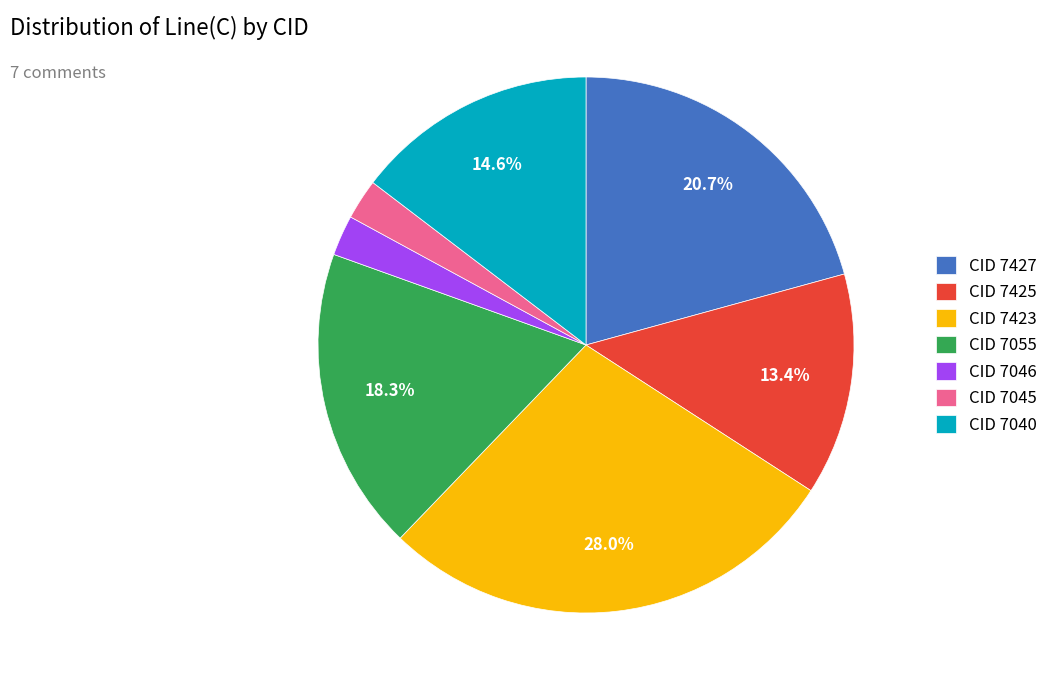

Is there any slice that represents more than half of the pie?

No